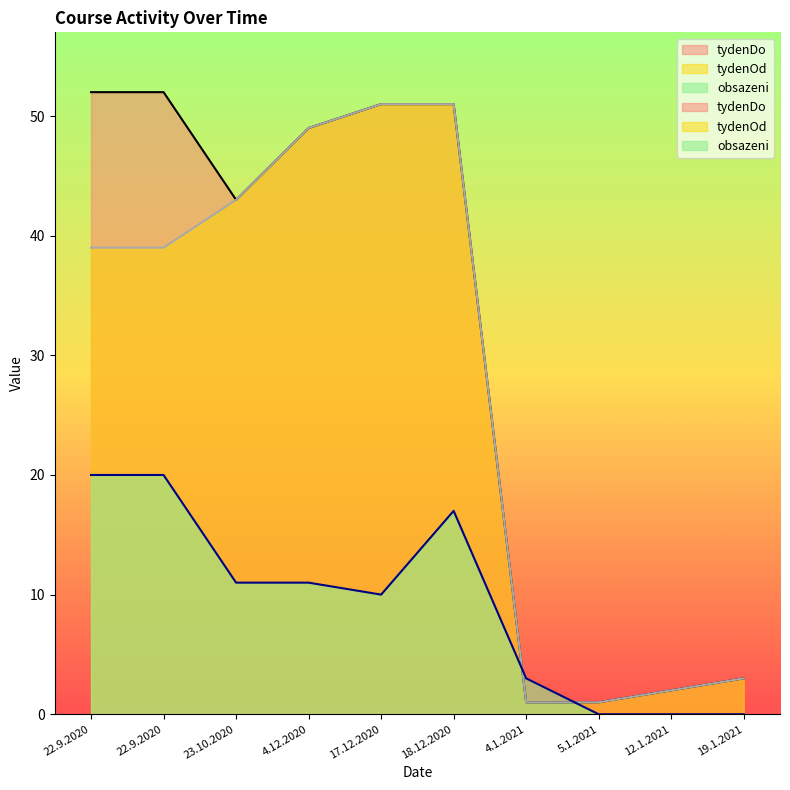

What is the average value of the obsazeni series?

9